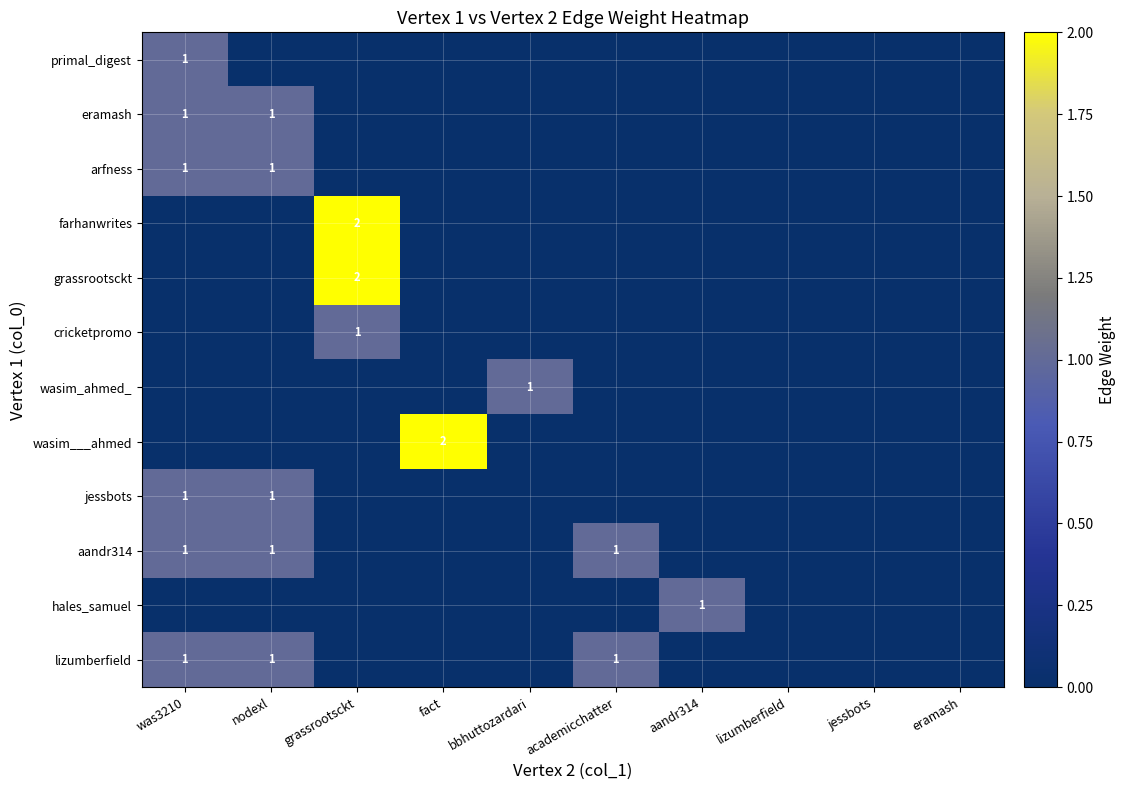

Which category has the highest value in the grassrootsckt series?

grassrootsckt